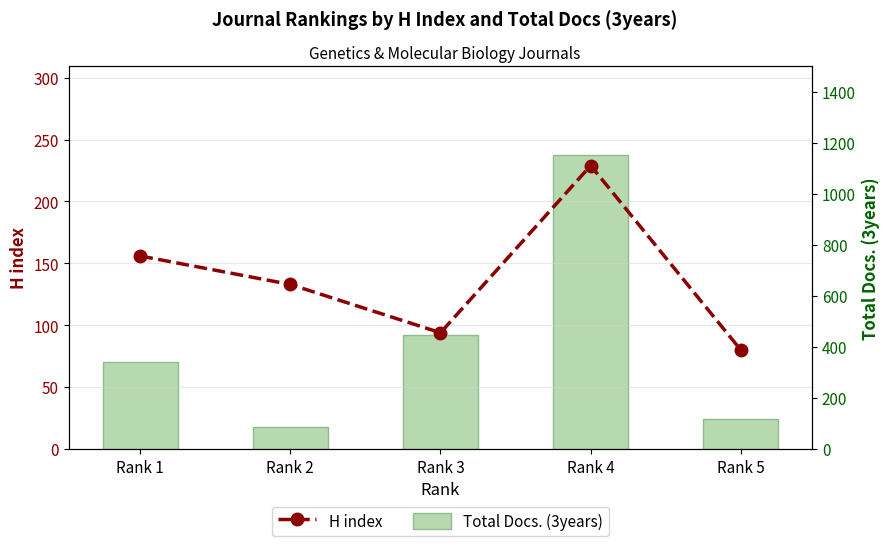

How many groups of bars are there?

5